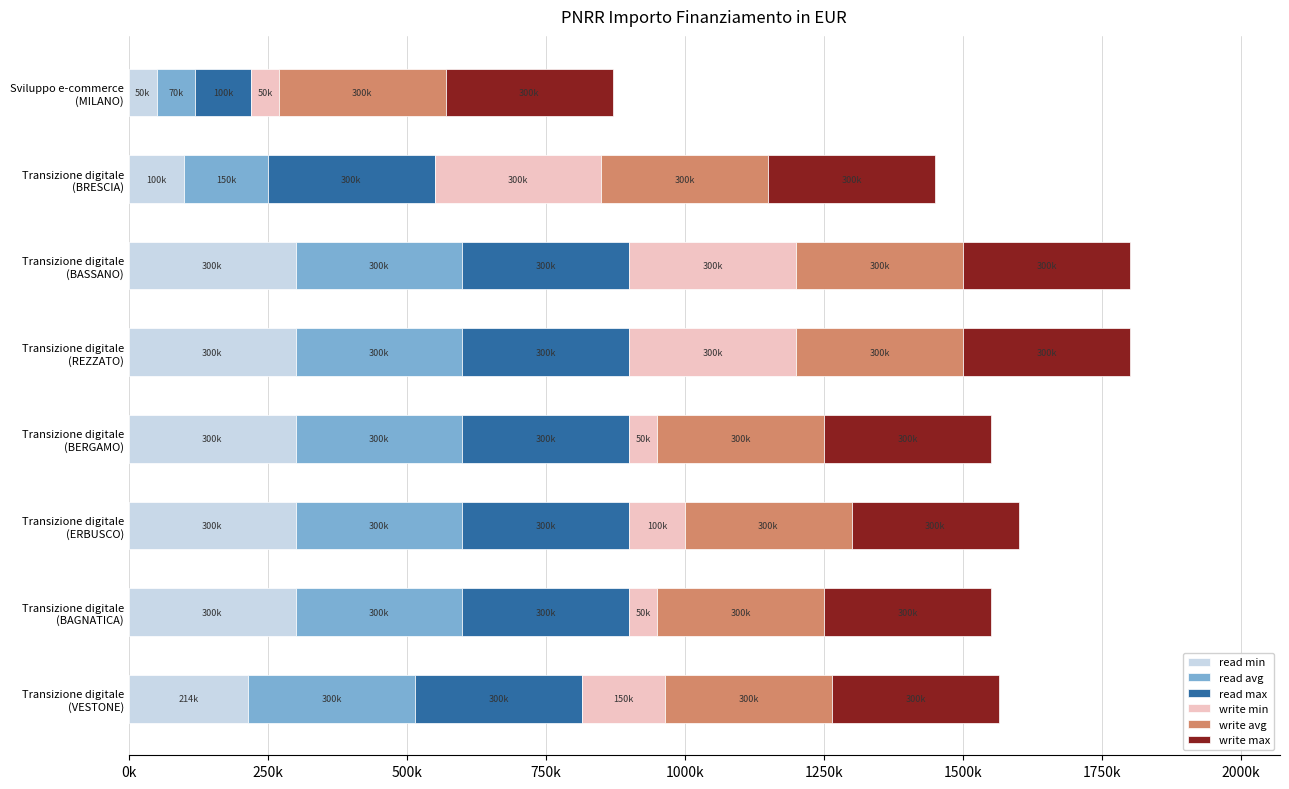

What are all the series names shown in the legend?

read min, read avg, read max, write min, write avg, write max